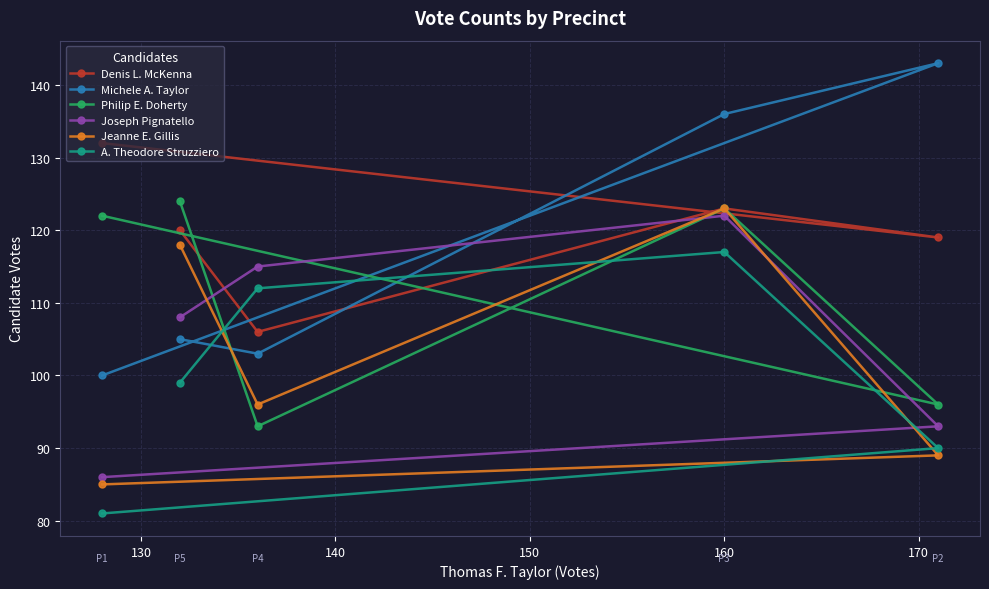

What is the maximum value shown in the chart?

143